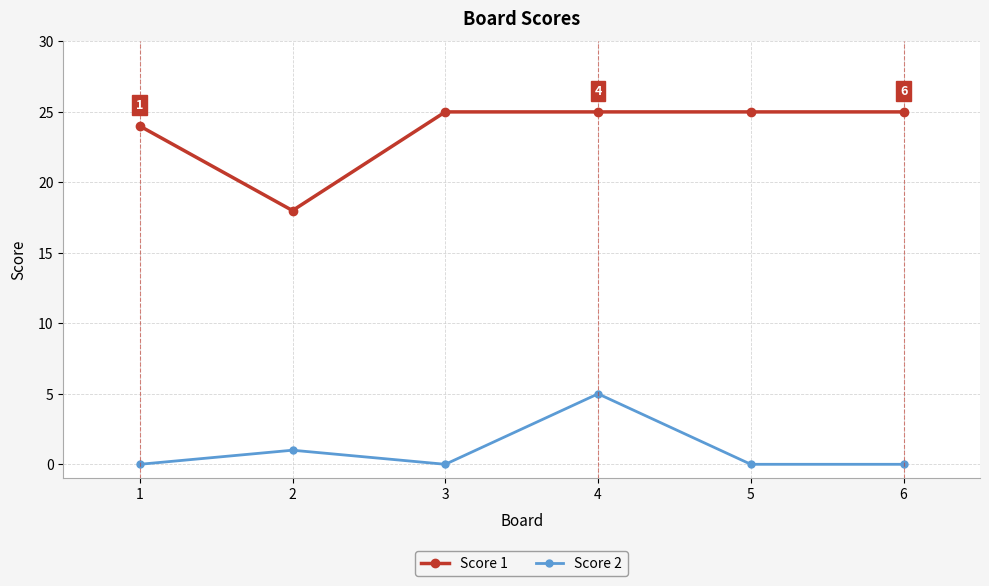

At which category is the sum across all series the highest?

4